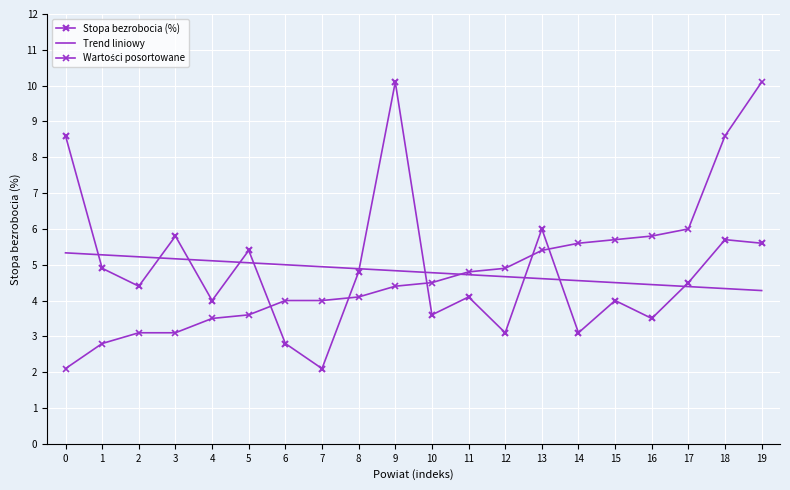

True or false: Wartości posortowane and Trend liniowy cross at least once.

True